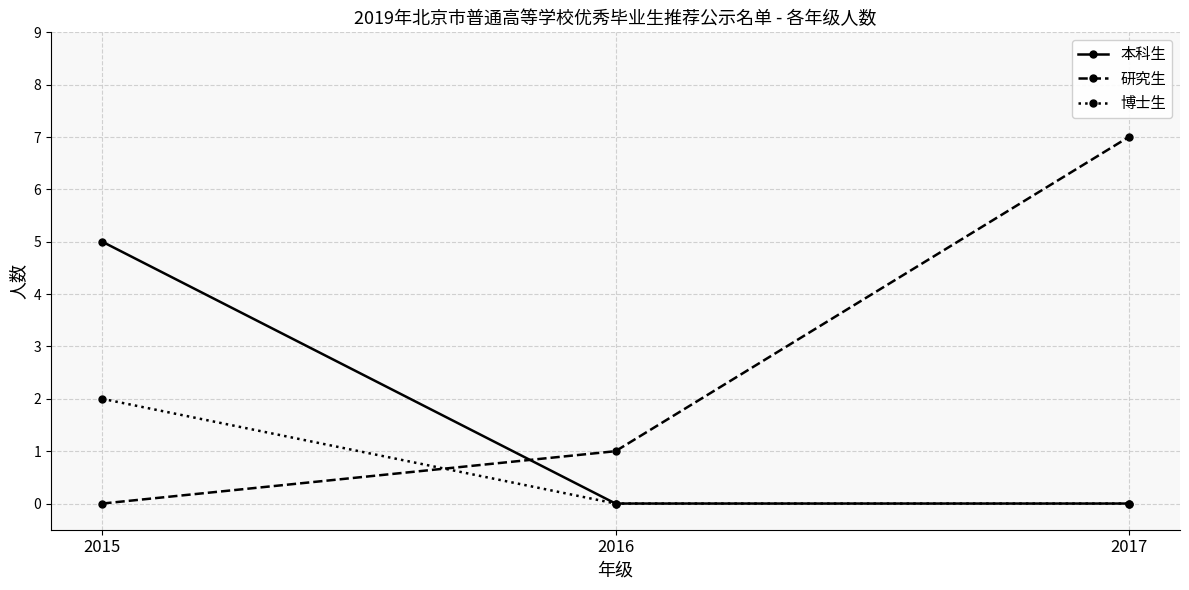

Reading right to left, list all the values displayed in this chart.

本科生: 0	0	5
研究生: 7	1	0
博士生: 0	0	2